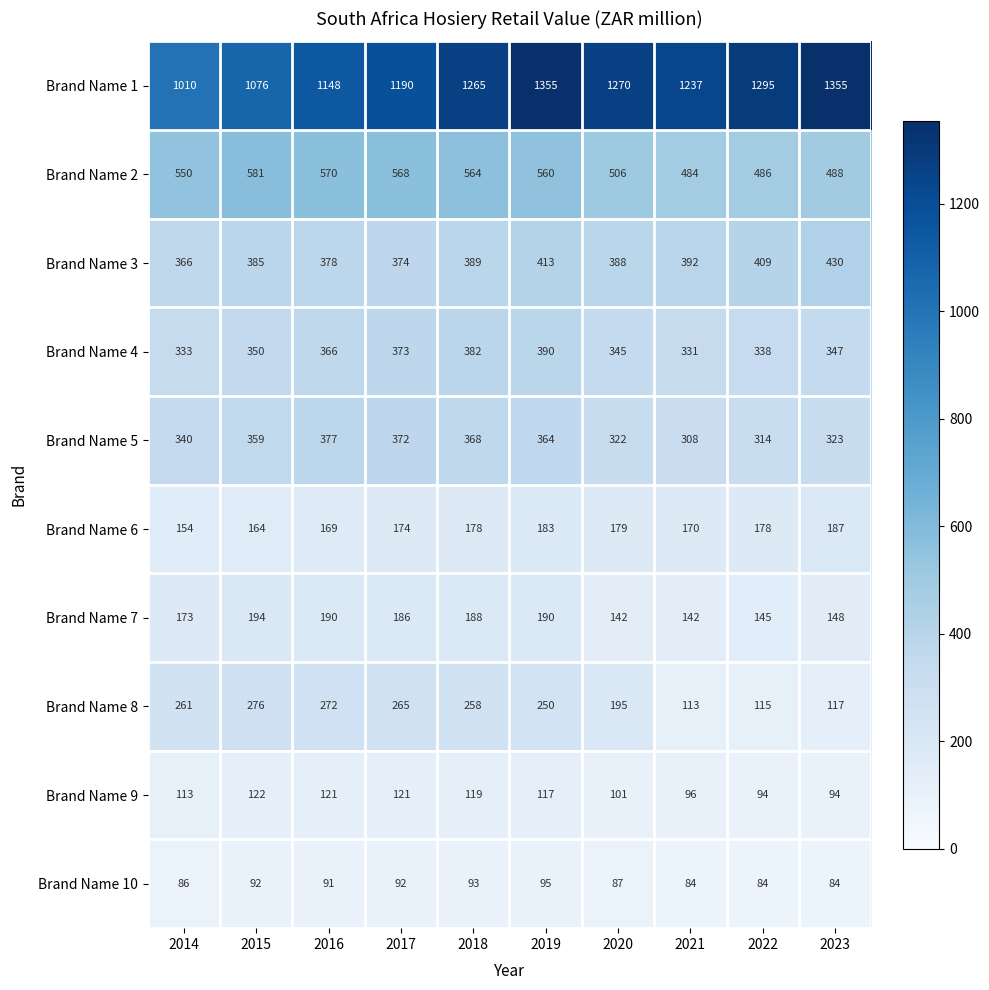

What is the maximum value for Brand Name 5?

377